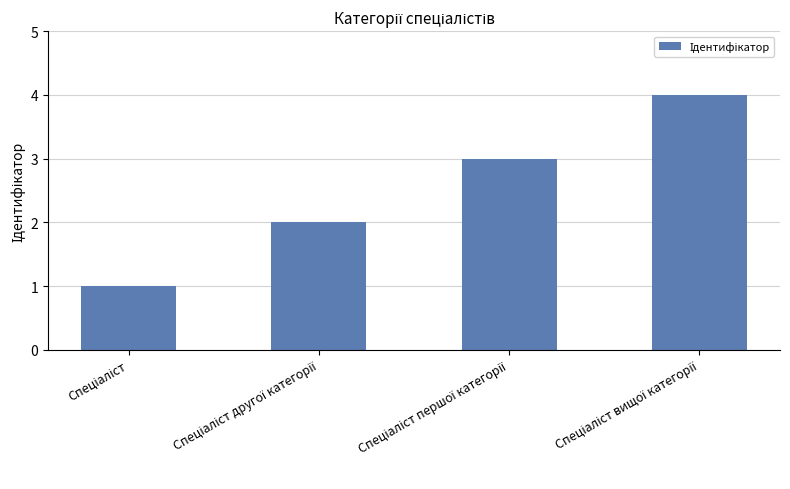

What is the difference between the maximum and minimum values?

3